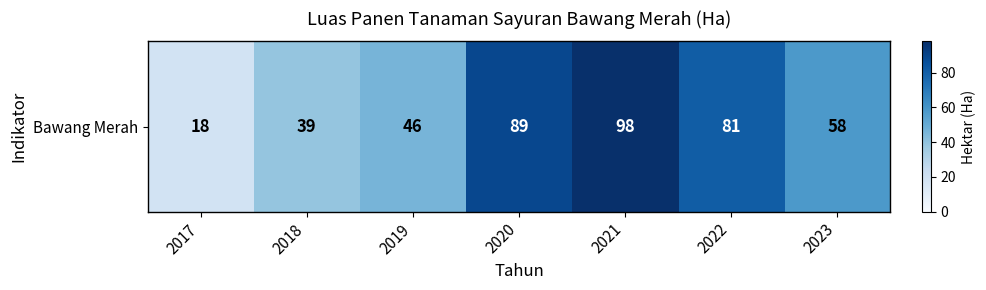

True or false: the data shows 110 at 2022.

False